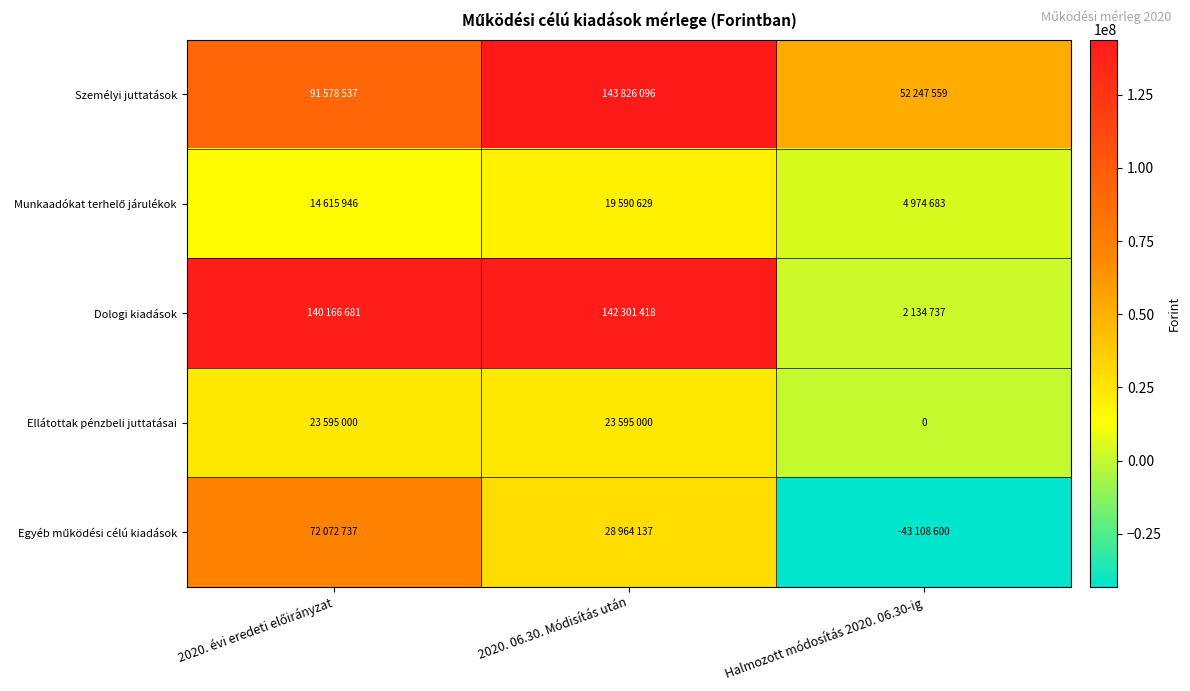

Which has a higher value, Halmozott módosítás 2020. 06.30-ig or 2020. 06.30. Módisítás után?

2020. 06.30. Módisítás után